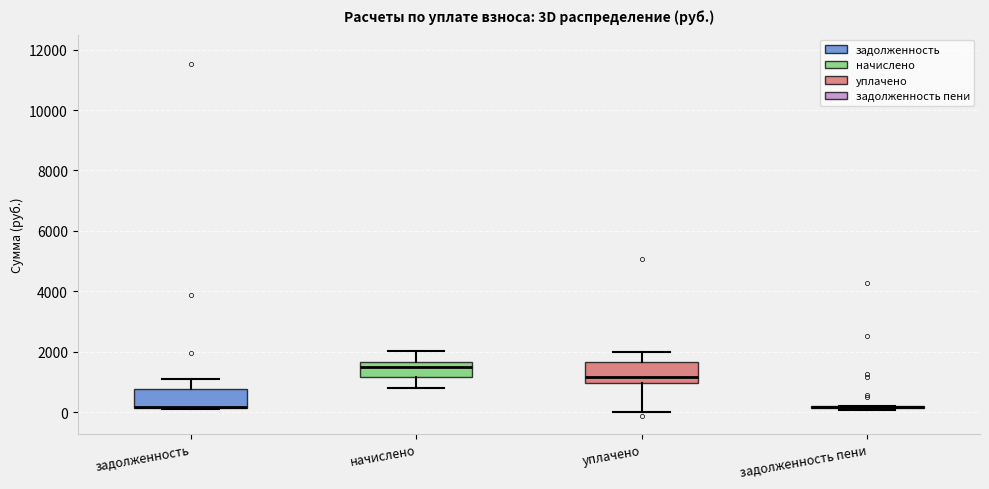

Reading left to right, transcribe this box plot: for each box, give where its median line is, the range the box spans, and where its two whiskers end, as read against the y-axis. The values are not printed on the chart, so give them approximately, as read against the axis.

задолженность: median 200 (drawn on the box's lower edge), box 200 to 800, whiskers 200 to 1200
начислено: median 1600 (just below the box's upper edge), box 1200 to 1600, whiskers 800 to 2000
уплачено: median 1200, box 1000 to 1600, whiskers 0 to 2000
задолженность пени: box collapsed to a line at 200, whiskers 0 to 200